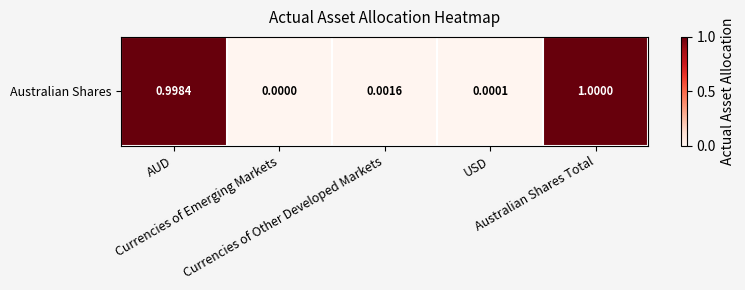

What is the sum of all values?

2.0